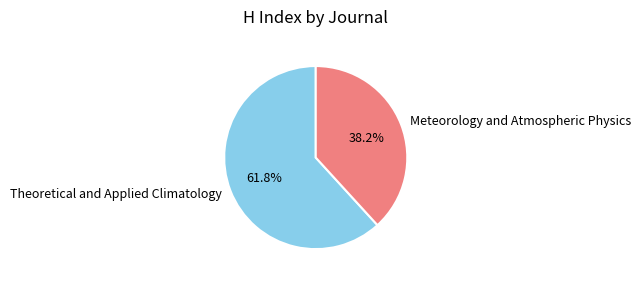

To the nearest percent, what percentage of the pie is Meteorology and Atmospheric Physics?

38%